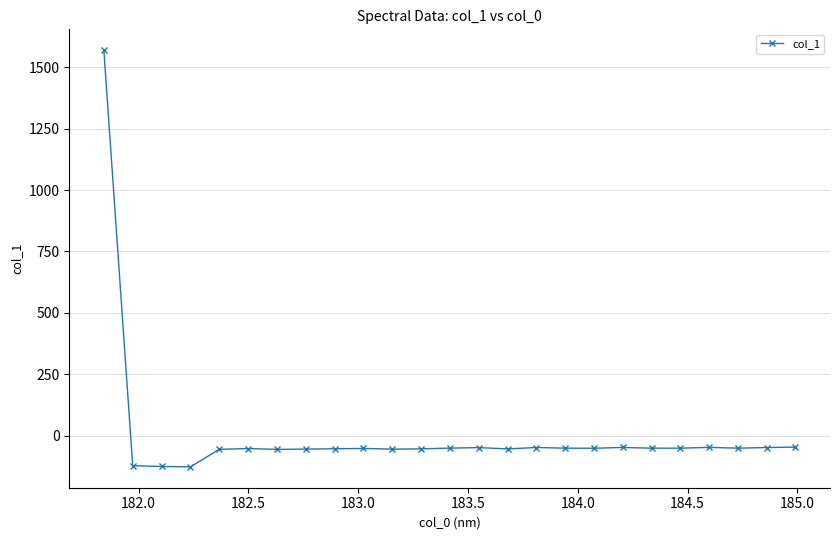

Count the number of data series in this chart.

1